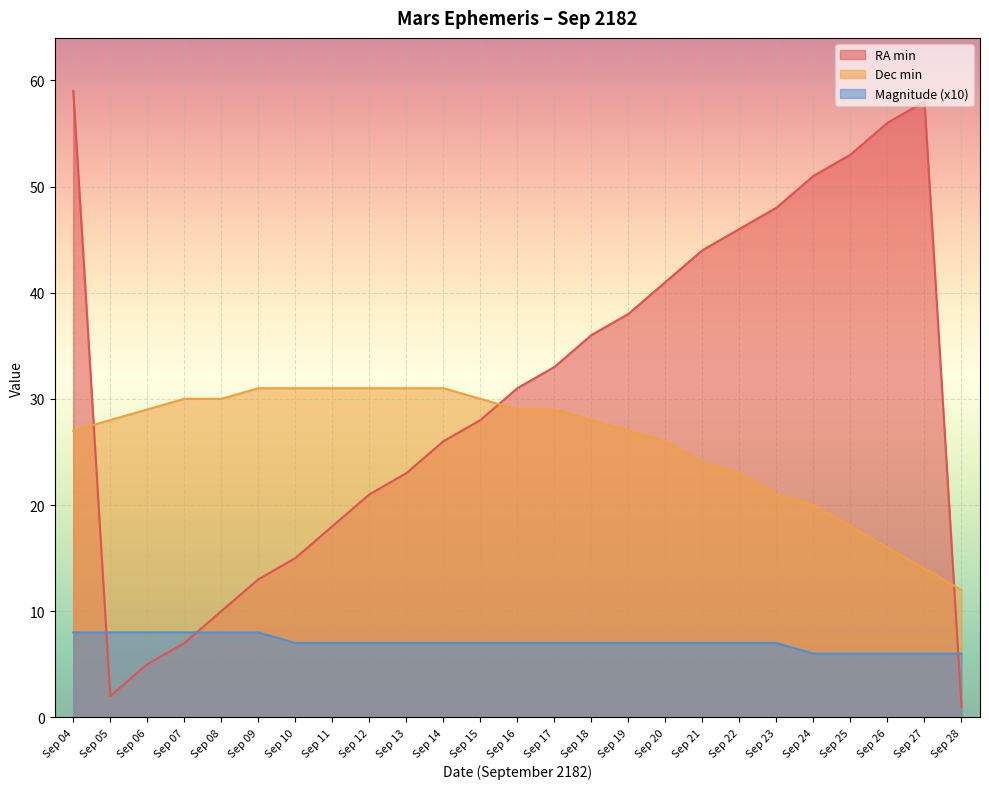

What is the difference between the RA min values at Sep 26 and Sep 14?

30